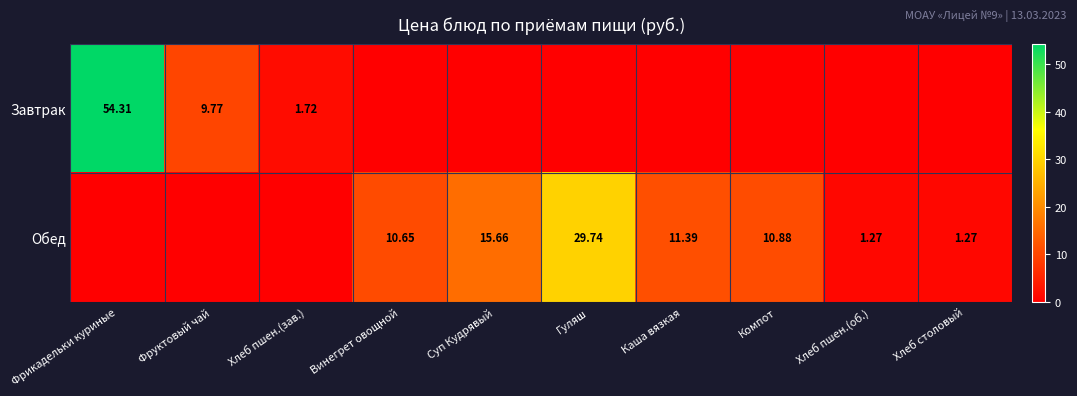

How many data points in Завтрак are above 0?

3